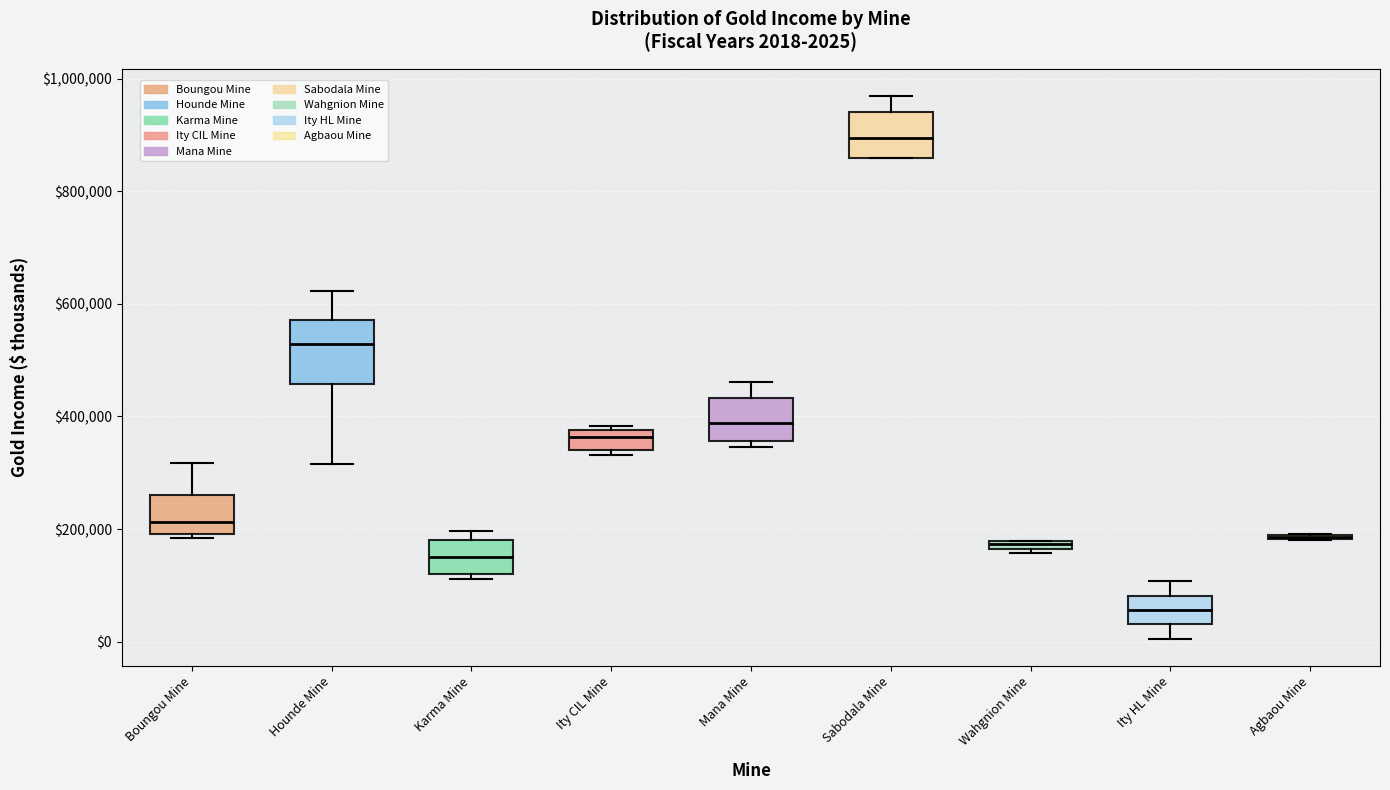

Comparing the boxes themselves (not the whiskers), which one is the tallest?

Hounde Mine